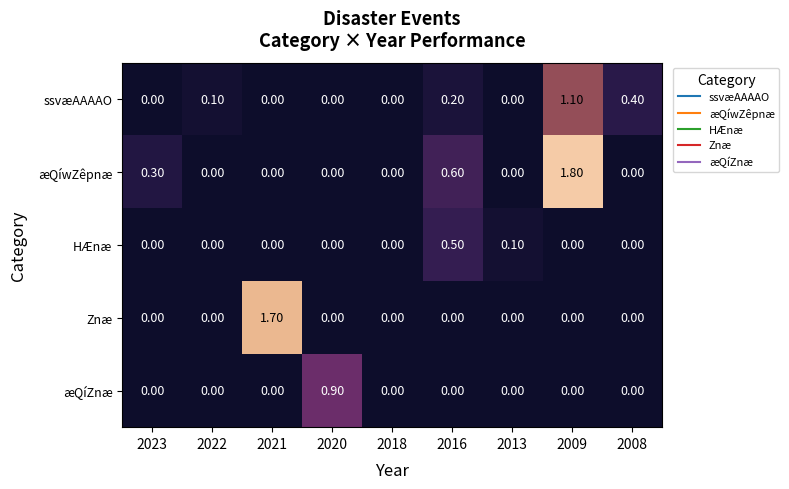

What is the total value across all series at 2021?

1.7